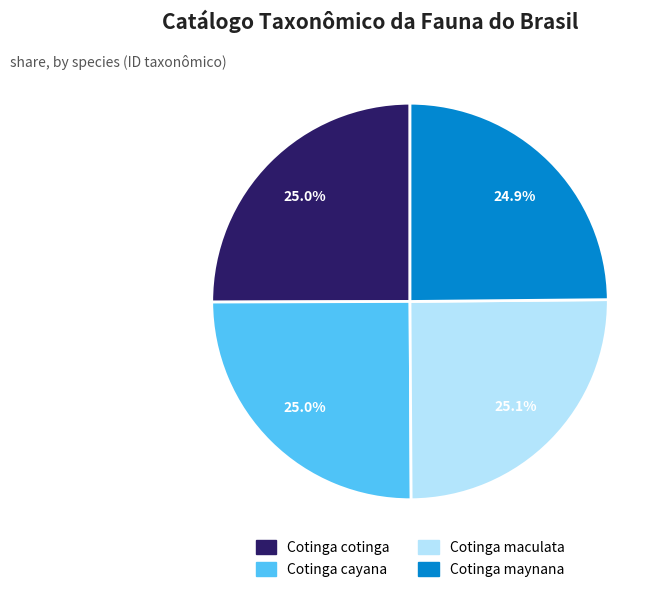

How many segments does this pie chart have?

4